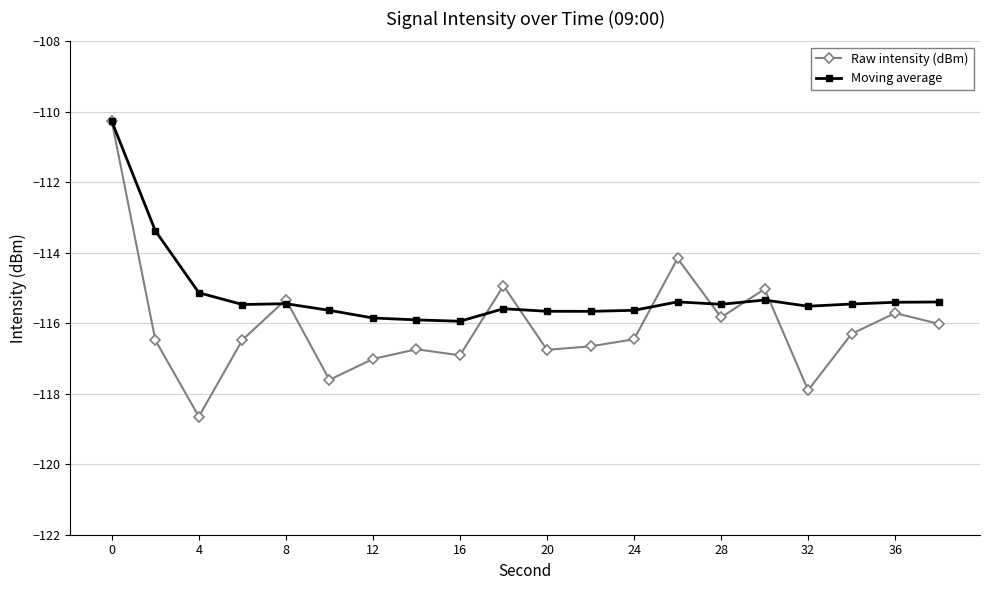

Which series has the largest range (max minus min)?

Raw intensity (dBm)